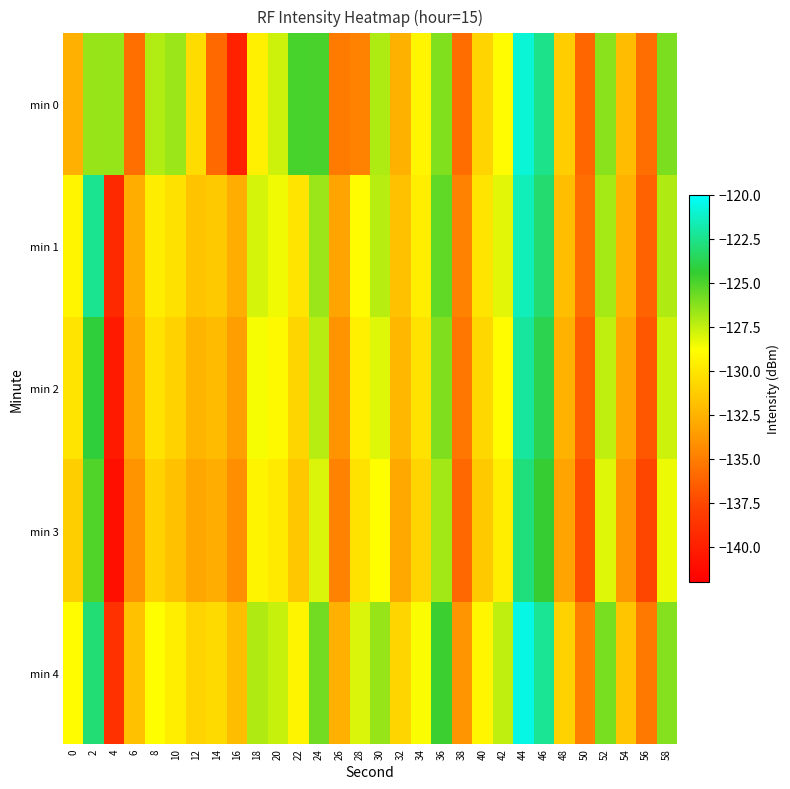

At how many categories does at least one series exceed -123?

3